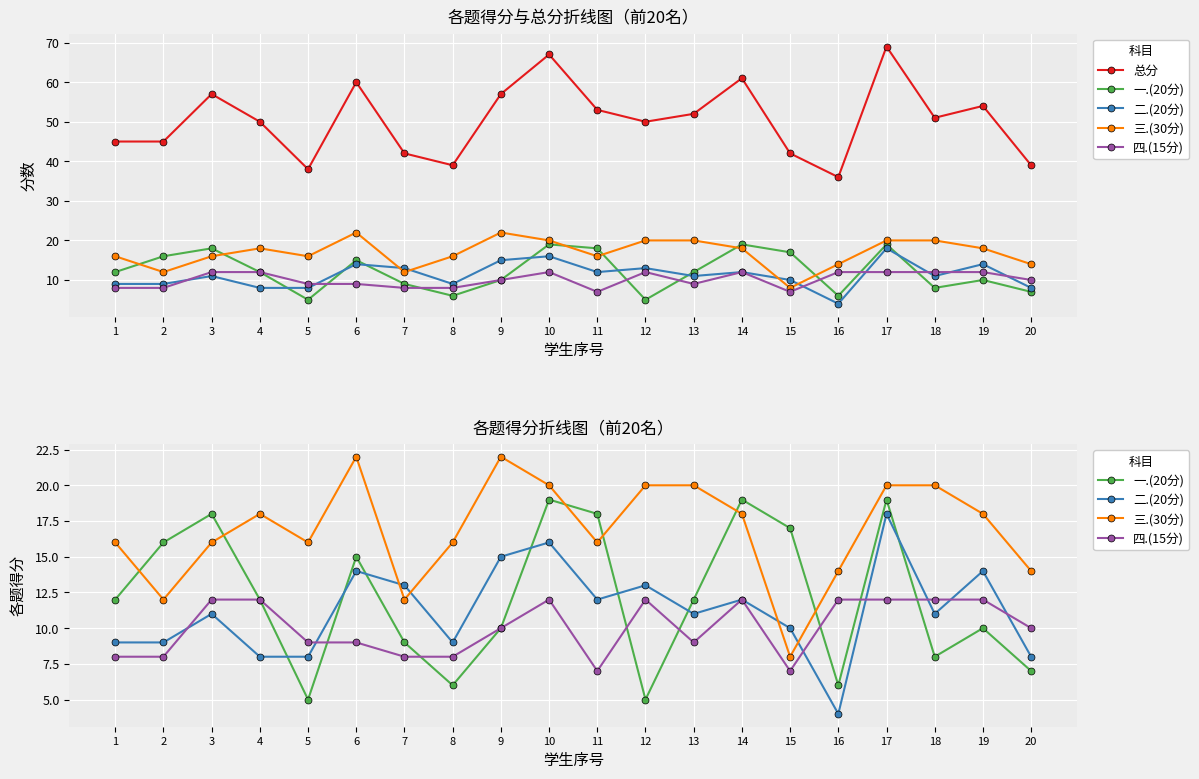

How many lines are shown in the chart?

5